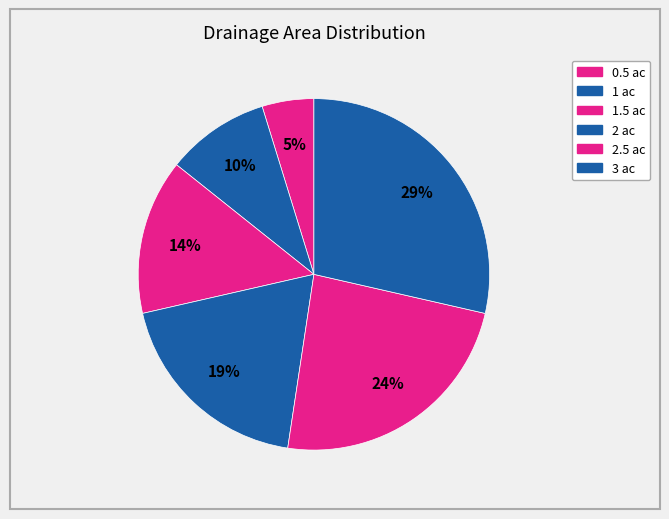

The 1 ac slice represents 10% of the pie. True or false?

True